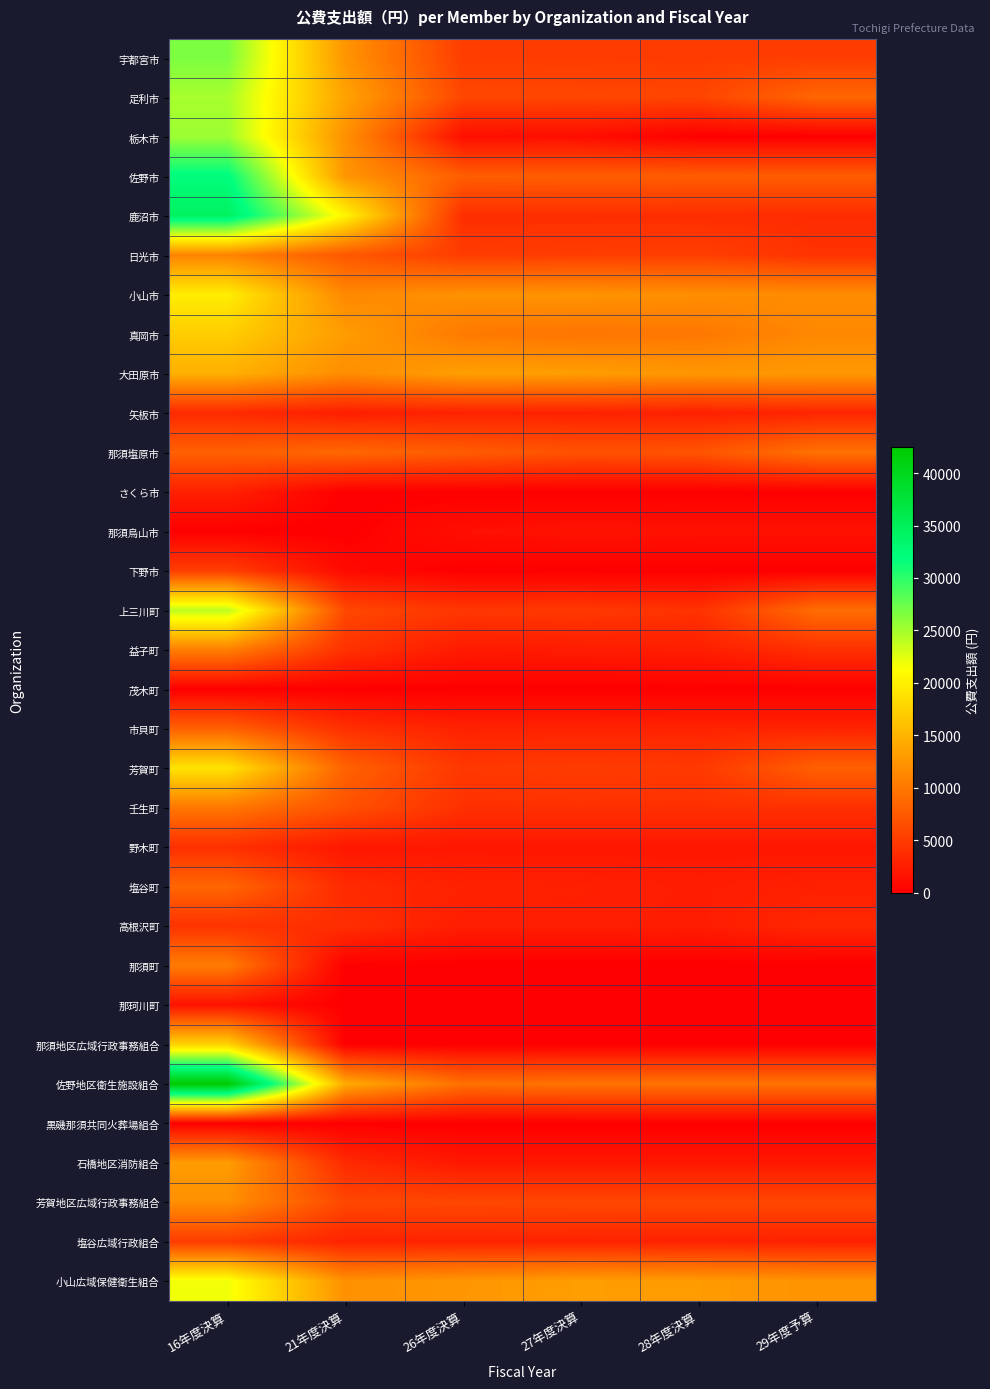

Reading right to left, extract all data points from this chart.

宇都宮市: 29年度予算=5115.0	28年度決算=5028.1	27年度決算=5083.3	26年度決算=5156.5	21年度決算=12401.0	16年度決算=26653.0
足利市: 29年度予算=8601.8	28年度決算=5818.4	27年度決算=5937.4	26年度決算=5938.3	21年度決算=13601.0	16年度決算=24864.0
栃木市: 29年度予算=0.0	28年度決算=0.0	27年度決算=1145.1	26年度決算=1225.0	21年度決算=12016.0	16年度決算=25350.0
佐野市: 29年度予算=7759.6	28年度決算=7736.4	27年度決算=7836.4	26年度決算=7891.3	21年度決算=12441.0	16年度決算=32174.0
鹿沼市: 29年度予算=3759.1	28年度決算=3802.7	27年度決算=3850.8	26年度決算=3862.8	21年度決算=20380.0	16年度決算=34377.0
日光市: 29年度予算=4229.3	28年度決算=5305.2	27年度決算=5188.6	26年度決算=5058.9	21年度決算=7334.0	16年度決算=10978.0
小山市: 29年度予算=11739.1	28年度決算=11894.3	27年度決算=12313.1	26年度決算=12173.9	21年度決算=11400.0	16年度決算=19771.0
真岡市: 29年度予算=11414.0	28年度決算=10003.3	27年度決算=9779.5	26年度決算=10172.3	21年度決算=13059.0	16年度決算=17164.0
大田原市: 29年度予算=12787.5	28年度決算=12598.4	27年度決算=13136.0	26年度決算=13274.8	21年度決算=11782.0	16年度決算=14729.0
矢板市: 29年度予算=3076.9	28年度決算=2695.0	27年度決算=2902.7	26年度決算=2899.2	21年度決算=2518.0	16年度決算=3528.0
那須塩原市: 29年度予算=9566.7	28年度決算=7083.9	27年度決算=6889.2	26年度決算=7703.9	21年度決算=8707.0	16年度決算=8109.0
さくら市: 29年度予算=0.0	28年度決算=0.0	27年度決算=0.0	26年度決算=0.0	21年度決算=0.0	16年度決算=2742.0
那須烏山市: 29年度予算=1527.6	28年度決算=1521.6	27年度決算=1638.9	26年度決算=1346.2	21年度決算=0.0	16年度決算=0.0
下野市: 29年度予算=0.0	28年度決算=0.0	27年度決算=0.0	26年度決算=0.0	21年度決算=865.0	16年度決算=5183.0
上三川町: 29年度予算=9174.3	28年度決算=4232.9	27年度決算=4781.8	26年度決算=4601.8	21年度決算=6049.0	16年度決算=24029.0
益子町: 29年度予算=4000.0	28年度決算=2566.8	27年度決算=2356.8	26年度決算=2292.1	21年度決算=4147.0	16年度決算=10689.0
茂木町: 29年度予算=0.0	28年度決算=0.0	27年度決算=0.0	26年度決算=0.0	21年度決算=0.0	16年度決算=0.0
市貝町: 29年度予算=3000.0	28年度決算=3000.0	27年度決算=2875.0	26年度決算=2871.8	21年度決算=4000.0	16年度決算=8090.0
芳賀町: 29年度予算=8050.3	28年度決算=4765.4	27年度決算=5055.6	26年度決算=4688.6	21年度決算=8230.0	16年度決算=18954.0
壬生町: 29年度予算=4051.4	28年度決算=4051.0	27年度決算=4050.2	26年度決算=4053.6	21年度決算=6801.0	16年度決算=10034.0
野木町: 29年度予算=2000.0	28年度決算=2000.0	27年度決算=2000.0	26年度決算=2000.0	21年度決算=2000.0	16年度決算=4000.0
塩谷町: 29年度予算=2755.9	28年度決算=2441.9	27年度決算=2701.6	26年度決算=2857.1	21年度決算=3542.0	16年度決算=8547.0
高根沢町: 29年度予算=3333.3	28年度決算=2421.8	27年度決算=2548.5	26年度決算=2514.4	21年度決算=3921.0	16年度決算=4270.0
那須町: 29年度予算=0.0	28年度決算=0.0	27年度決算=0.0	26年度決算=0.0	21年度決算=66.0	16年度決算=10412.0
那珂川町: 29年度予算=0.0	28年度決算=0.0	27年度決算=0.0	26年度決算=0.0	21年度決算=0.0	16年度決算=1556.0
那須地区広域行政事務組合: 29年度予算=0.0	28年度決算=0.0	27年度決算=0.0	26年度決算=0.0	21年度決算=0.0	16年度決算=17607.0
佐野地区衛生施設組合: 29年度予算=9600.0	28年度決算=9600.0	27年度決算=9600.0	26年度決算=9400.0	21年度決算=14200.0	16年度決算=42500.0
黒磯那須共同火葬場組合: 29年度予算=0.0	28年度決算=0.0	27年度決算=0.0	26年度決算=0.0	21年度決算=0.0	16年度決算=0.0
石橋地区消防組合: 29年度予算=2000.0	28年度決算=2000.0	27年度決算=2000.0	26年度決算=2000.0	21年度決算=3503.0	16年度決算=13000.0
芳賀地区広域行政事務組合: 29年度予算=6000.0	28年度決算=6000.0	27年度決算=6000.0	26年度決算=6000.0	21年度決算=6000.0	16年度決算=12004.0
塩谷広域行政組合: 29年度予算=2791.9	28年度決算=2879.6	27年度決算=2957.0	26年度決算=3022.0	21年度決算=2941.0	16年度決算=4973.0
小山広域保健衛生組合: 29年度予算=12291.7	28年度決算=12958.3	27年度決算=13153.9	26年度決算=12600.0	21年度決算=12061.0	16年度決算=21865.0